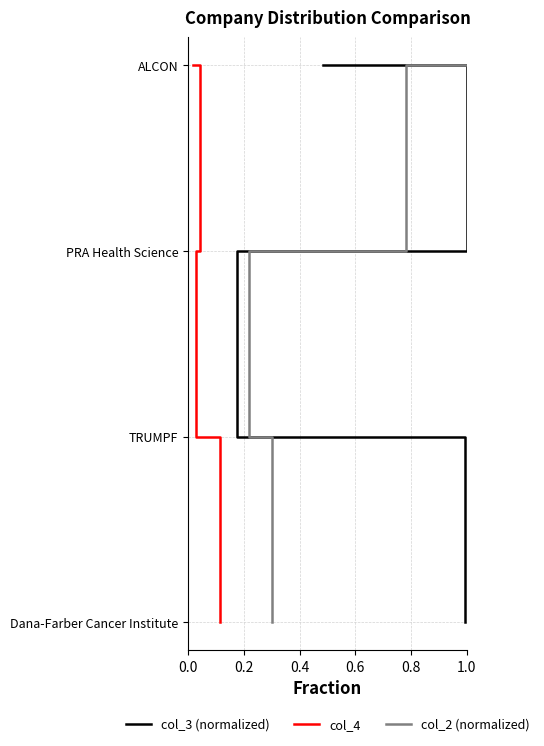

What is the sum of the col_4 values at 0.2 and 0.6?

4